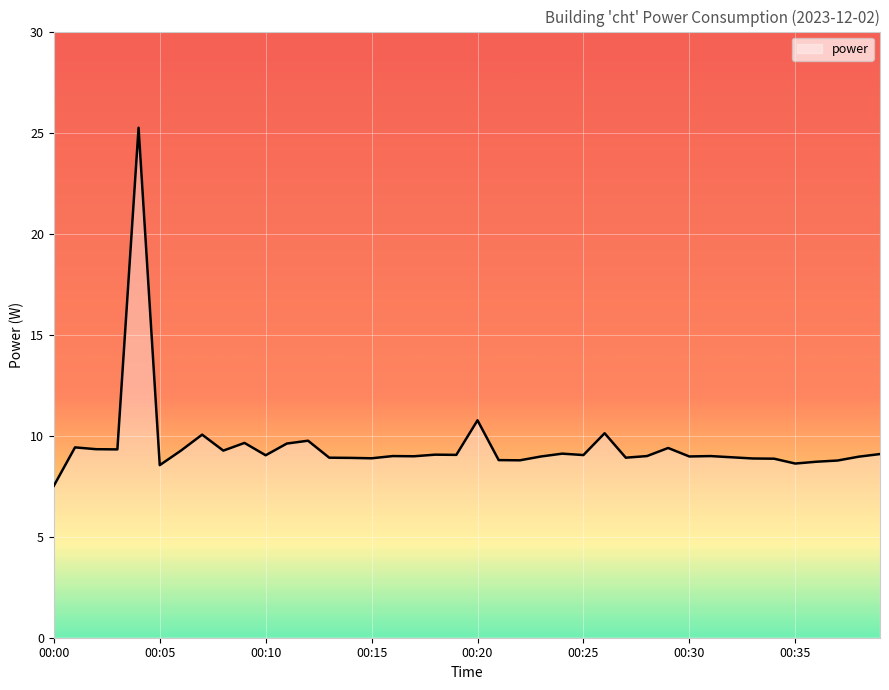

What is the smallest value displayed?

7.5